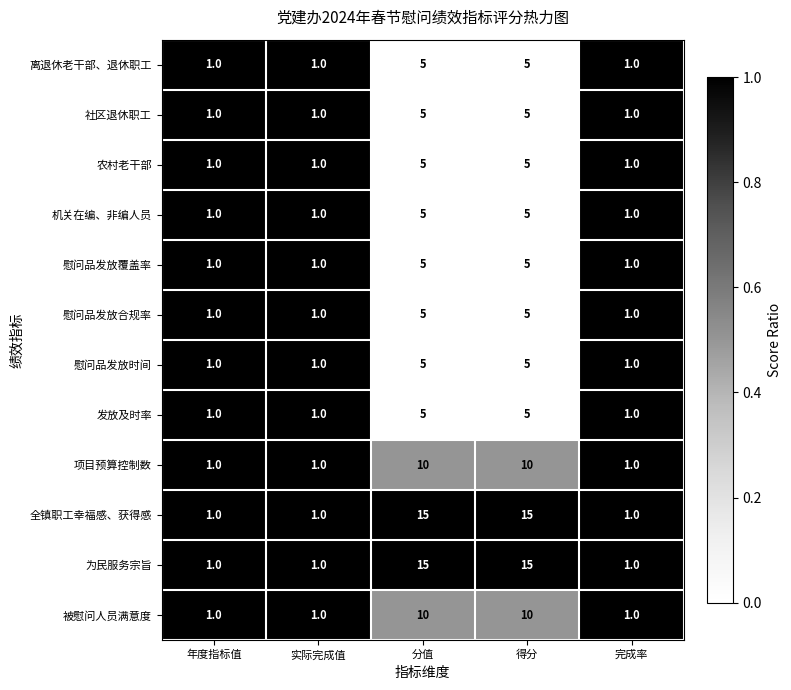

Is it true that 全镇职工幸福感、获得感 equals 2 at 实际完成值?

False